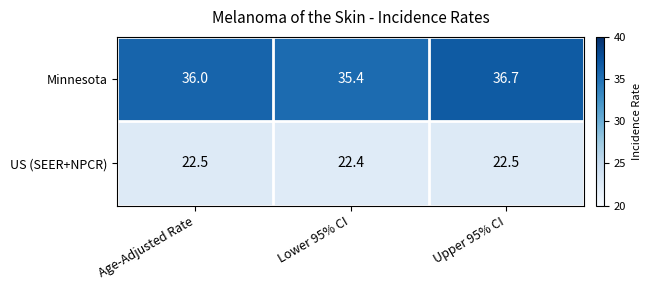

What is the difference between the maximum and minimum values in the Minnesota series?

1.3